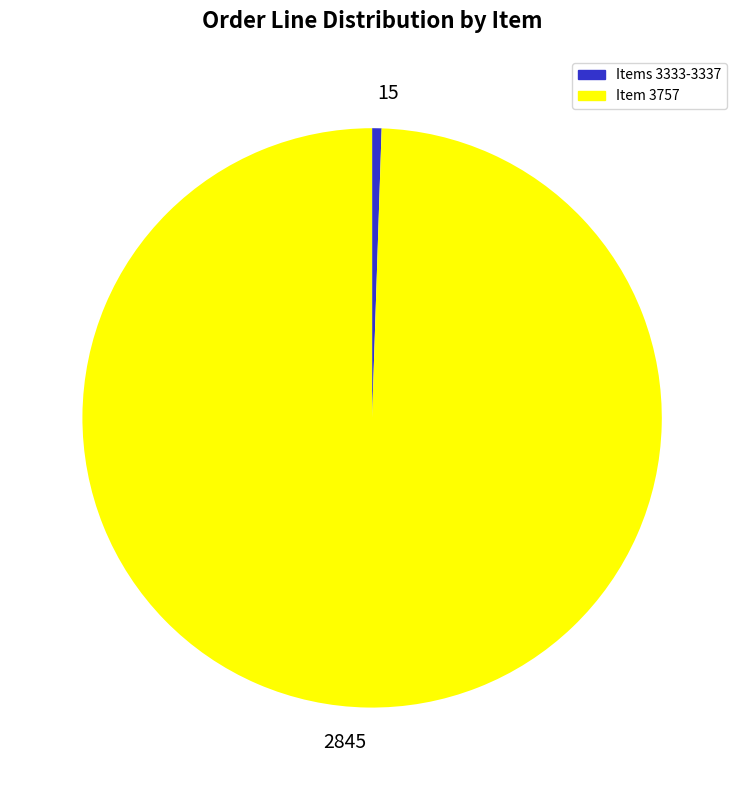

Which category has the smallest portion of the pie?

15